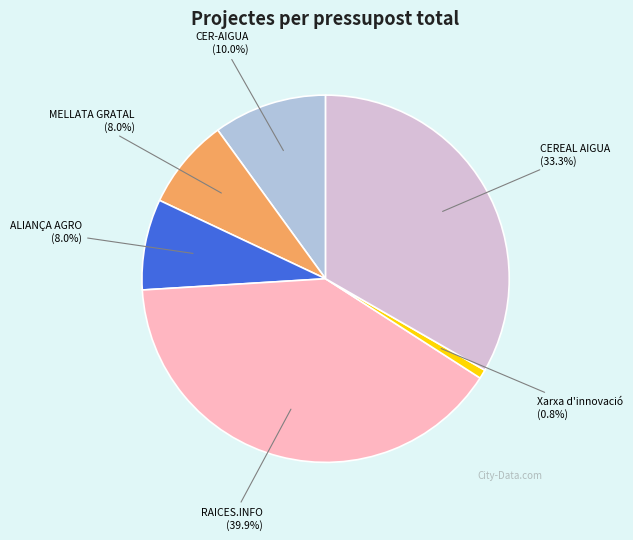

Does any single category account for the majority?

No